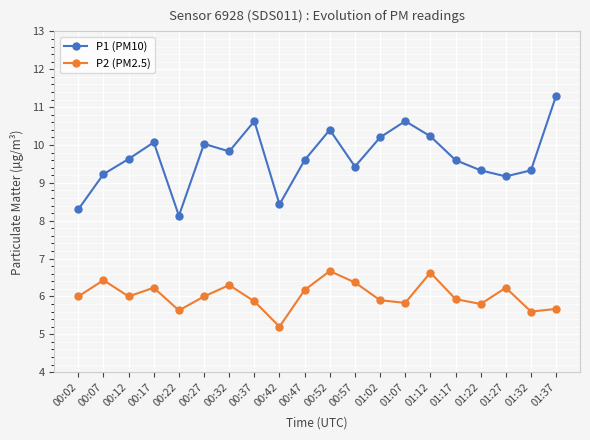

Which series changed the most between 01:27 and 01:32?

P2 (PM2.5)